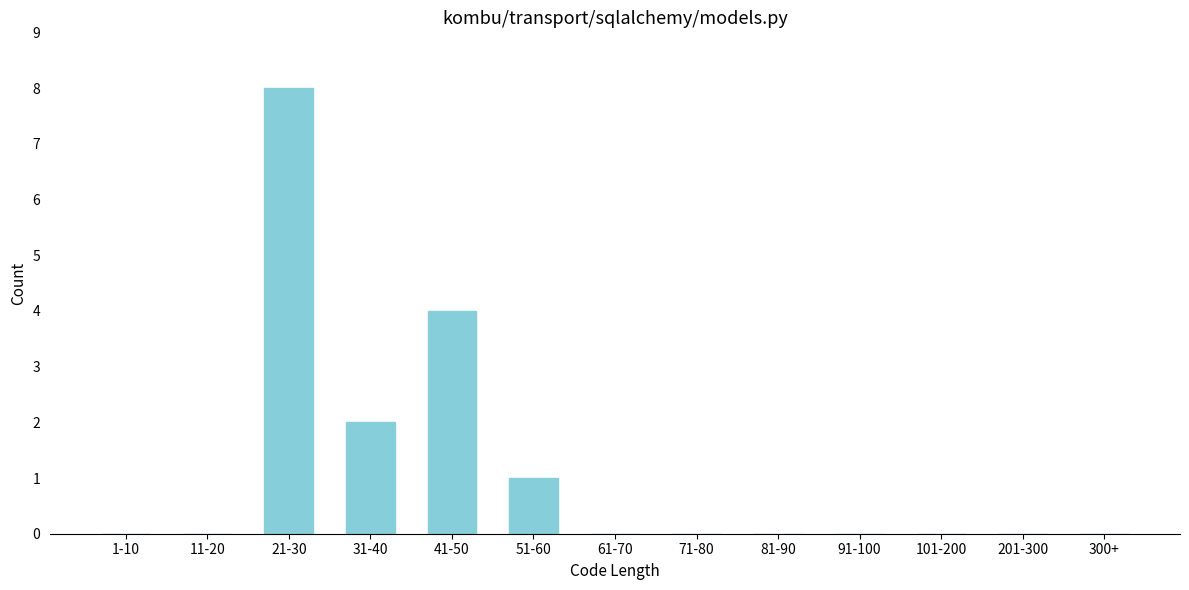

Reading right to left, transcribe all the data shown in this chart.

300+=0	201-300=0	101-200=0	91-100=0	81-90=0	71-80=0	61-70=0	51-60=1	41-50=4	31-40=2	21-30=8	11-20=0	1-10=0